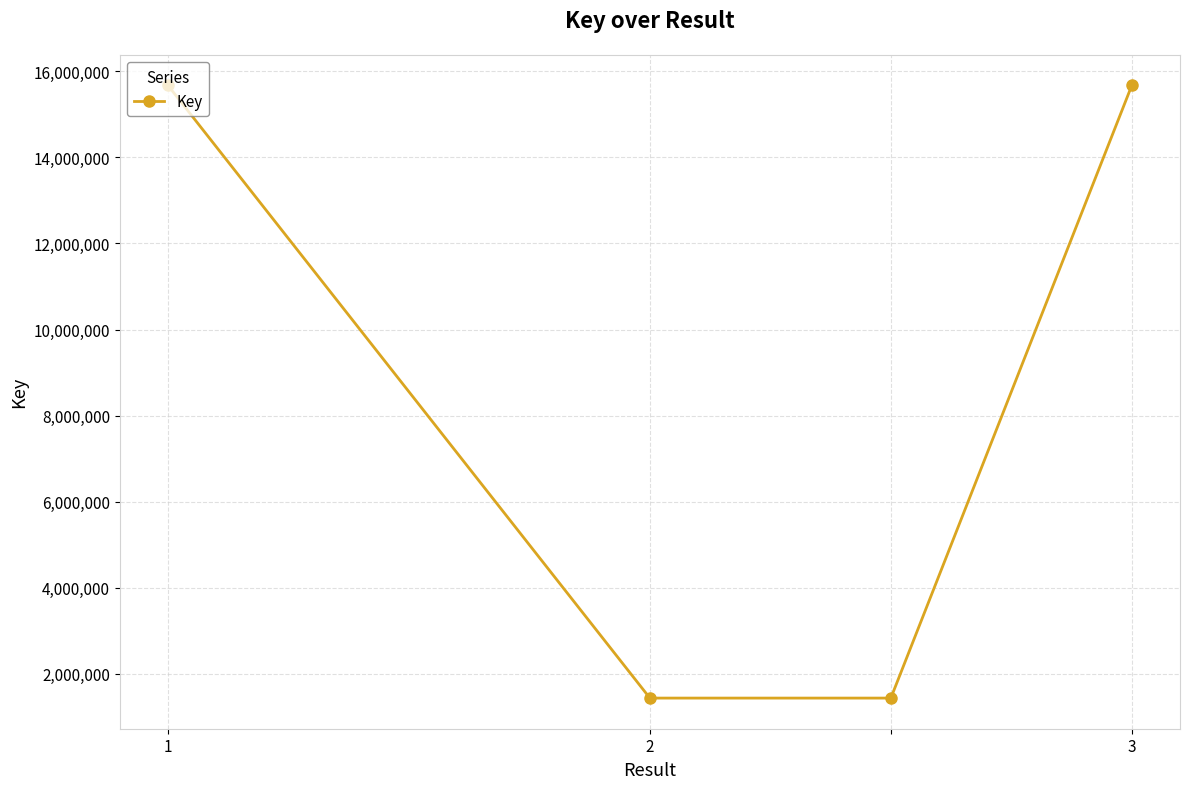

Count the number of data series in this chart.

1